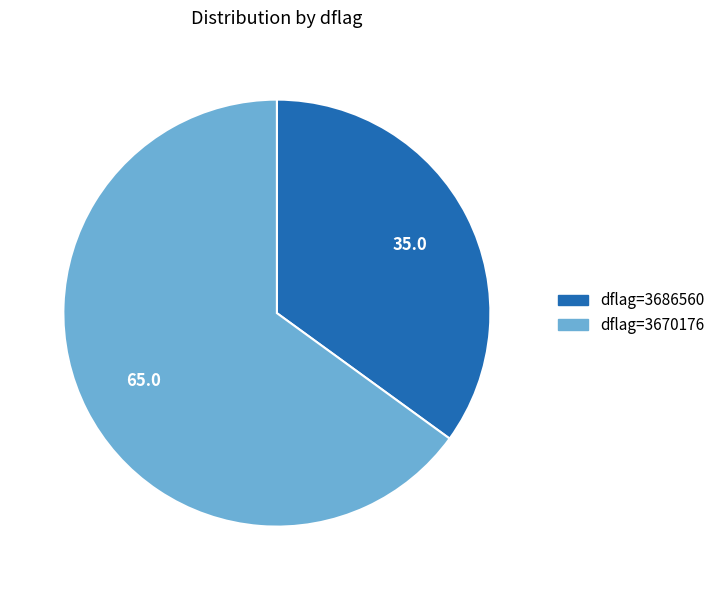

Does any single category account for the majority?

Yes